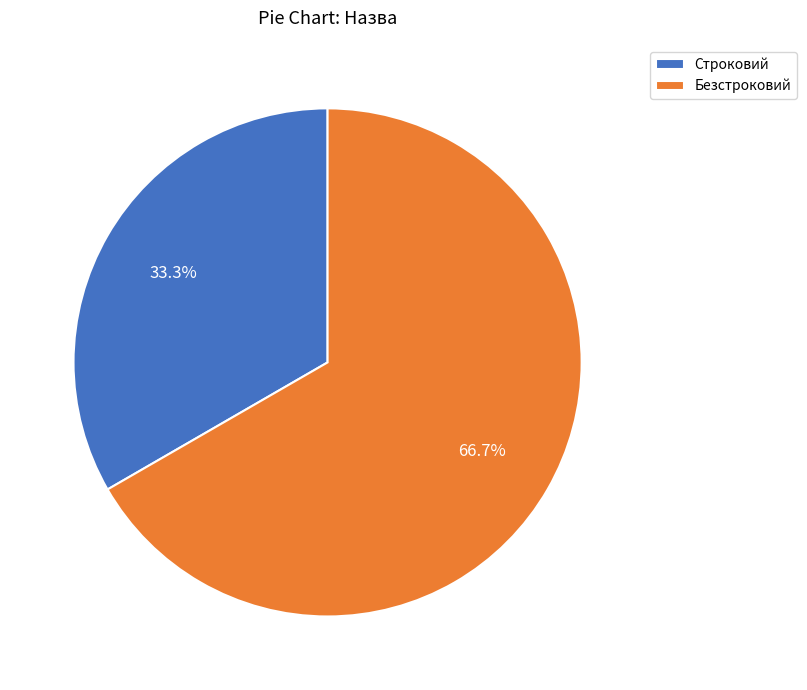

Which has a higher value, Строковий or Безстроковий?

Безстроковий